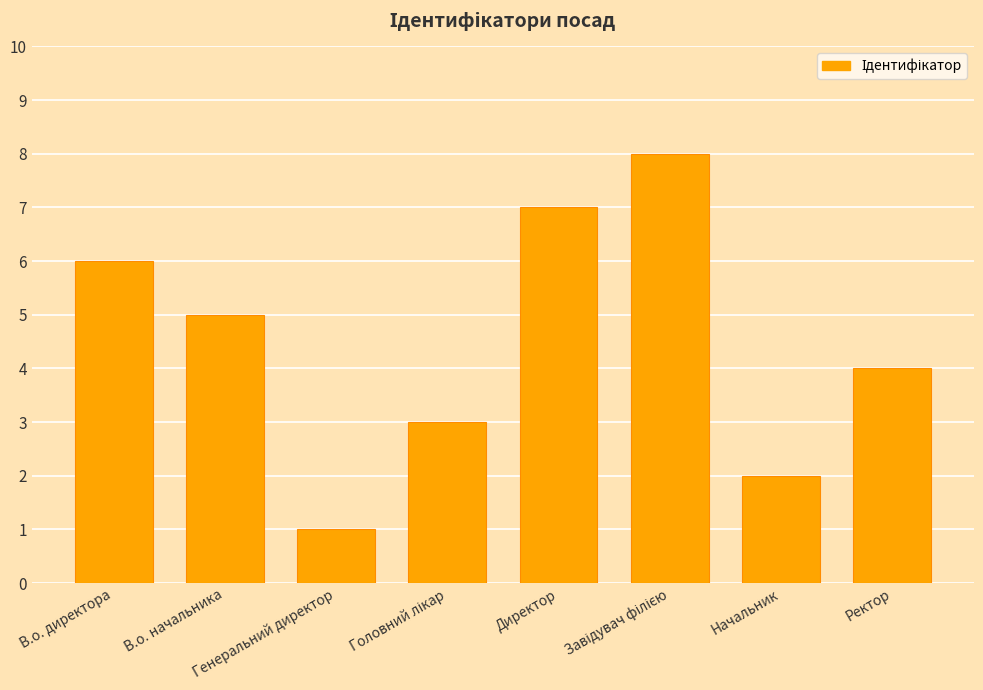

Reading right to left, transcribe all the data shown in this chart.

4	2	8	7	3	1	5	6